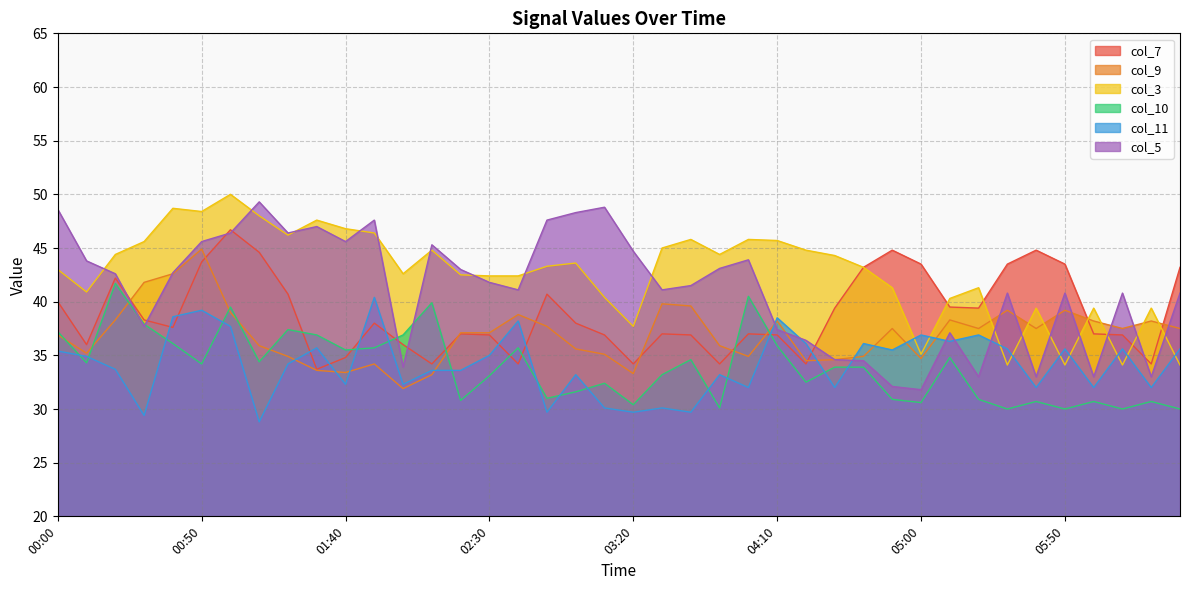

What is the sum of all col_10 values?

1356.5